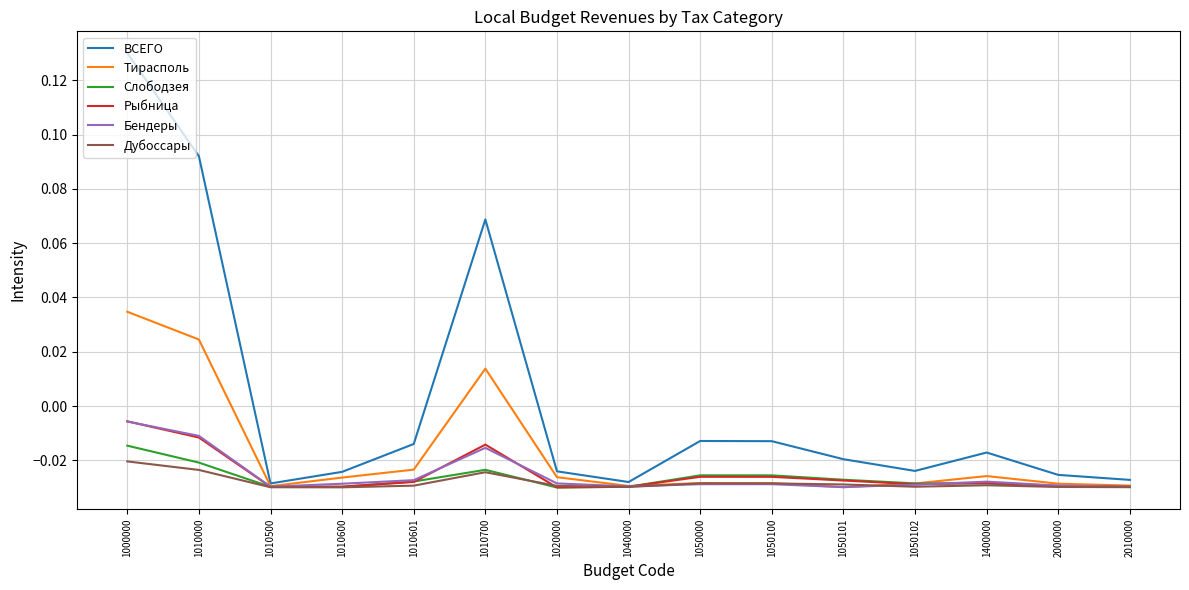

Which series changed the most between 1000000 and 1010601?

ВСЕГО